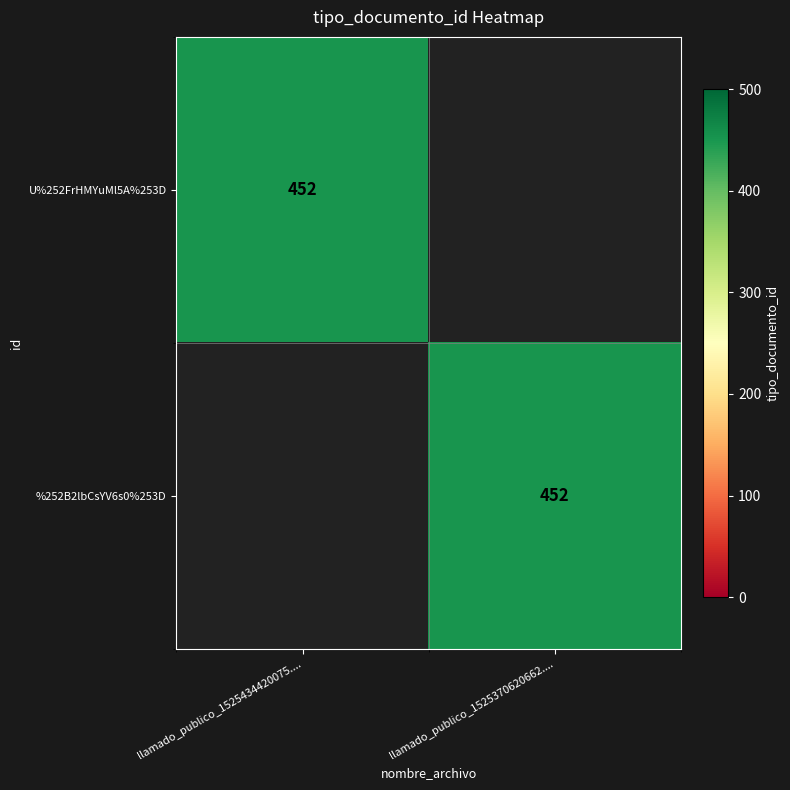

The value of %252B2lbCsYV6s0%253D at llamado_publico_1525370620662.... is 258. True or false?

False